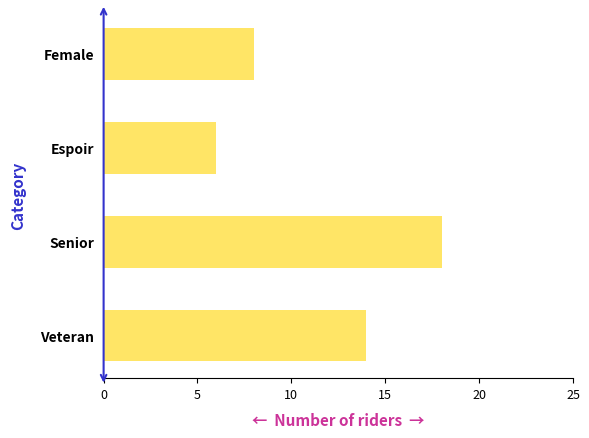

What is the approximate value at Veteran?

14